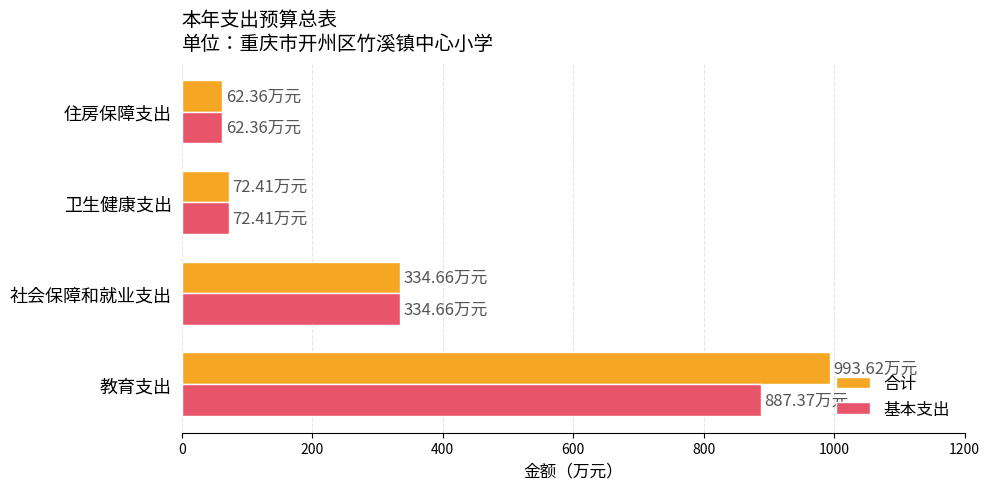

Which category has the highest value in the 合计 series?

教育支出